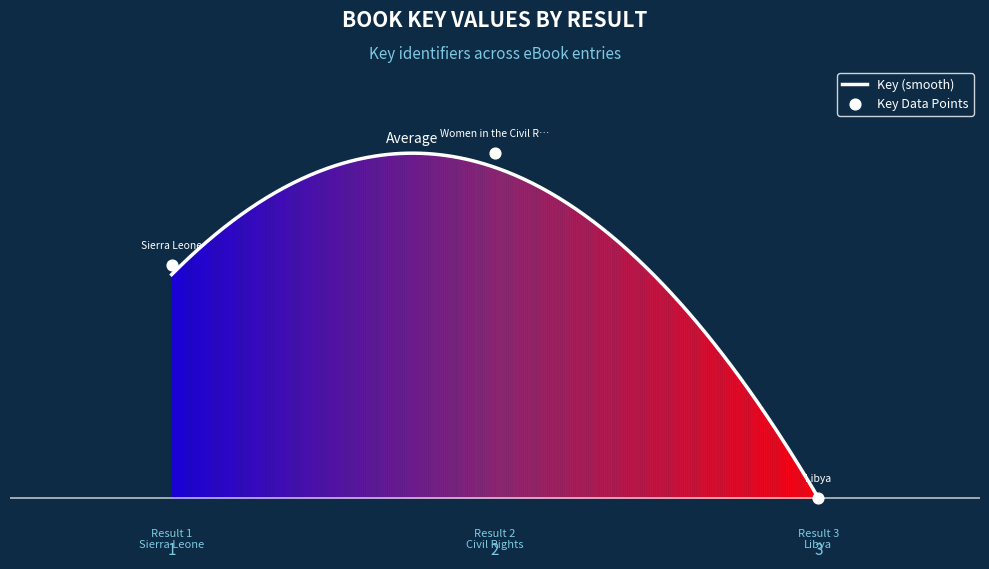

What is the change in value from 1 to 3?

-0.7